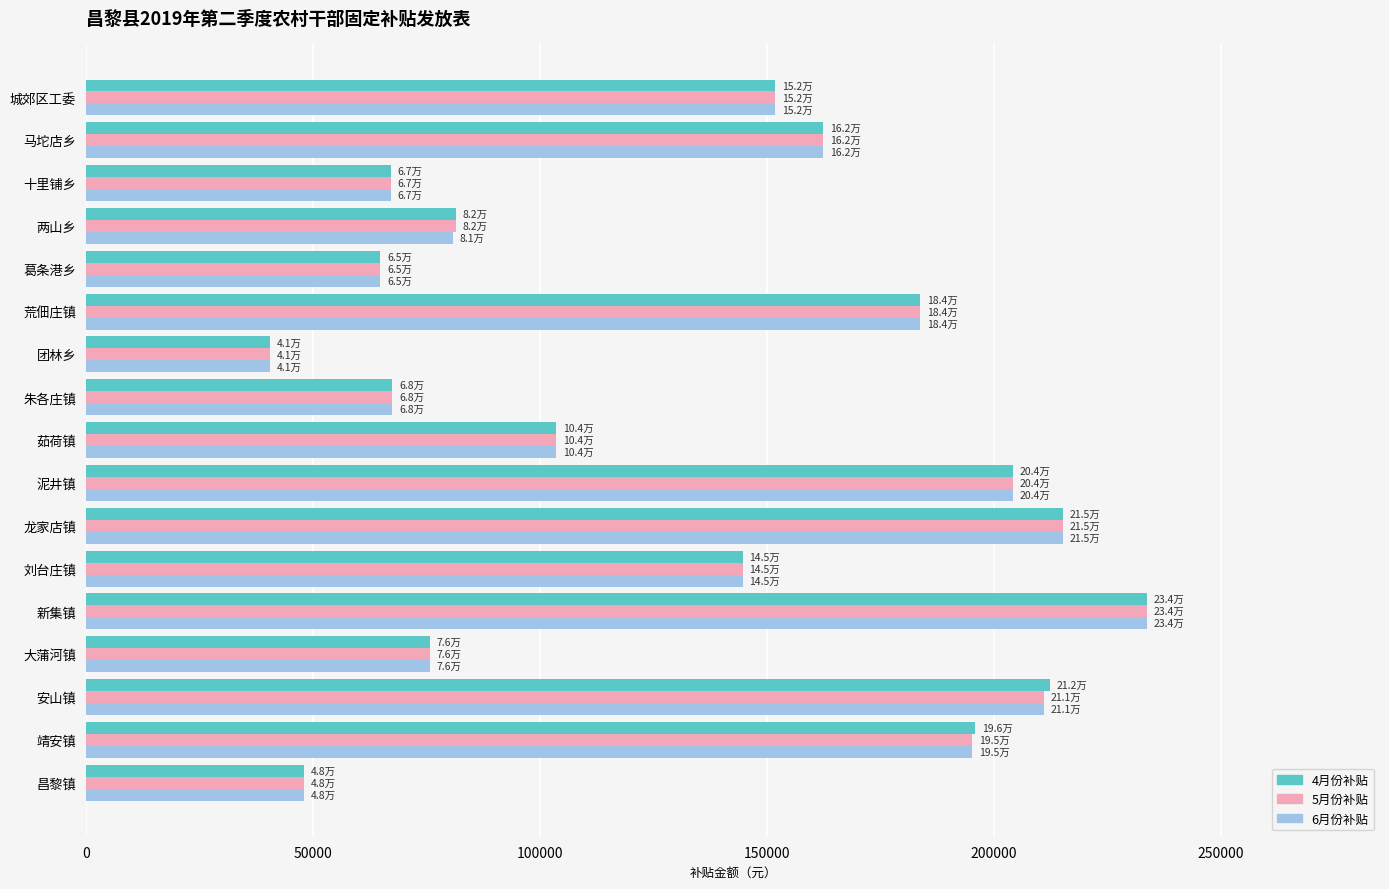

Is the value of 6月份补贴 at 茹荷镇 greater than the value of 5月份补贴 at 团林乡?

Yes